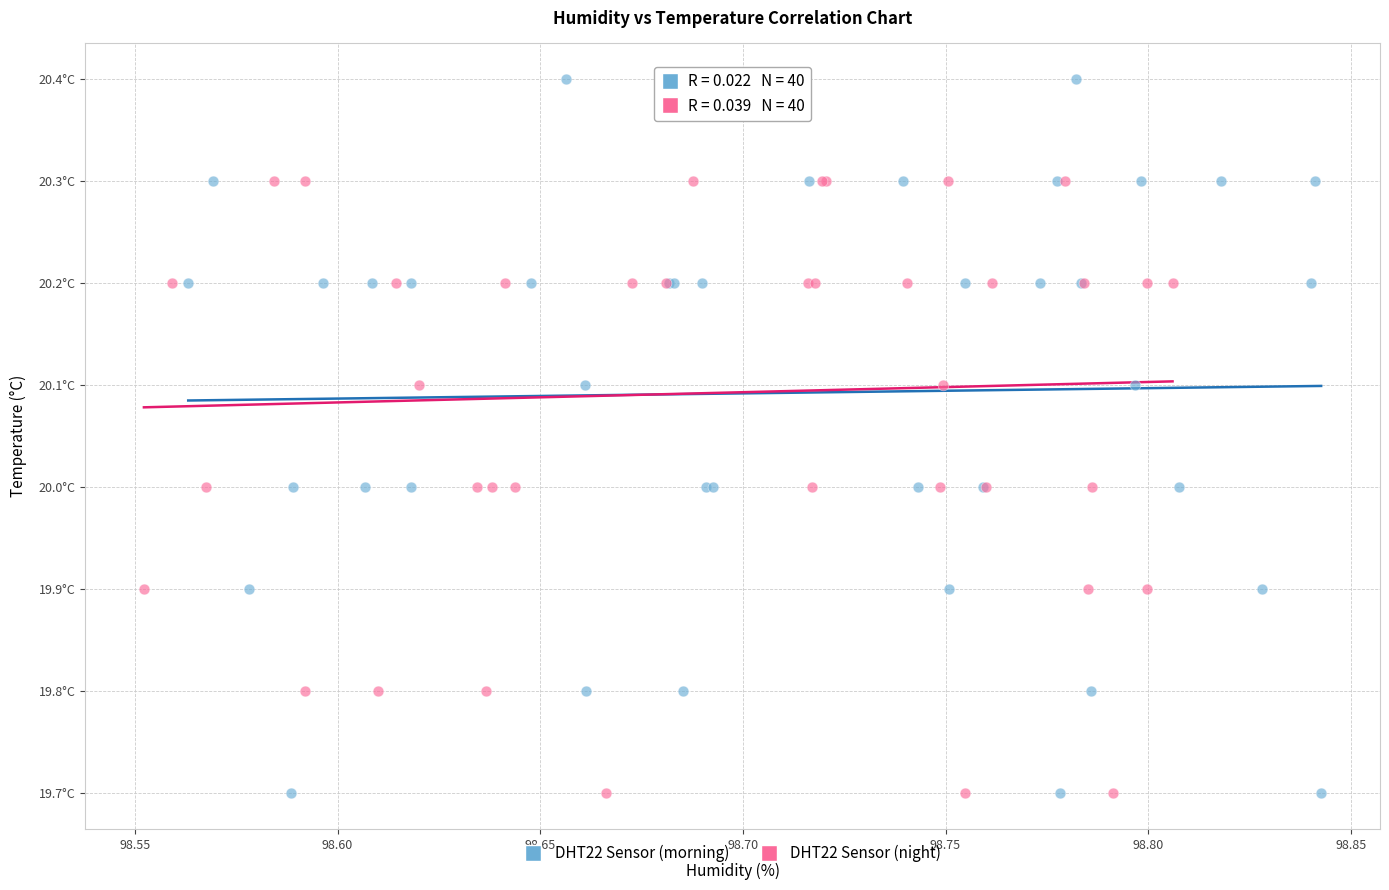

What are all the series names shown in the legend?

DHT22 Sensor (morning), DHT22 Sensor (night)